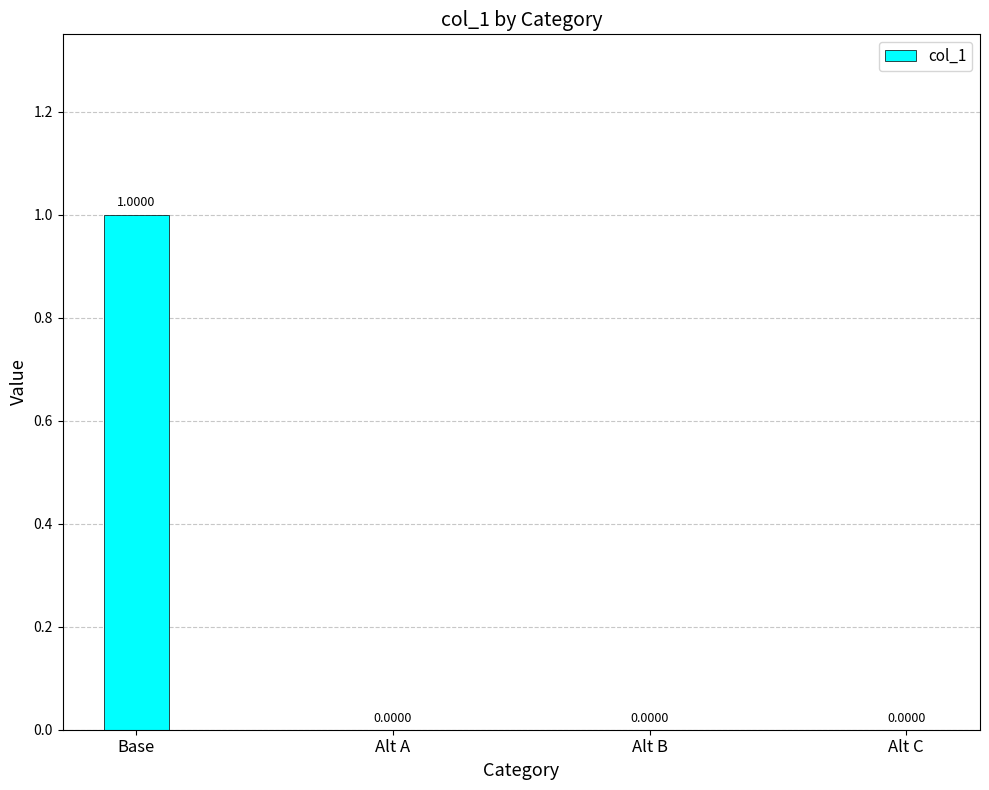

Which has a higher value, Base or Alt C?

Base